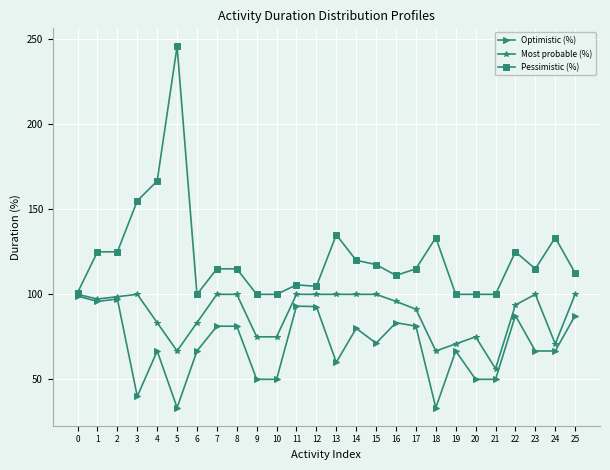

What is the sum of all Optimistic (%) values?

1831.2